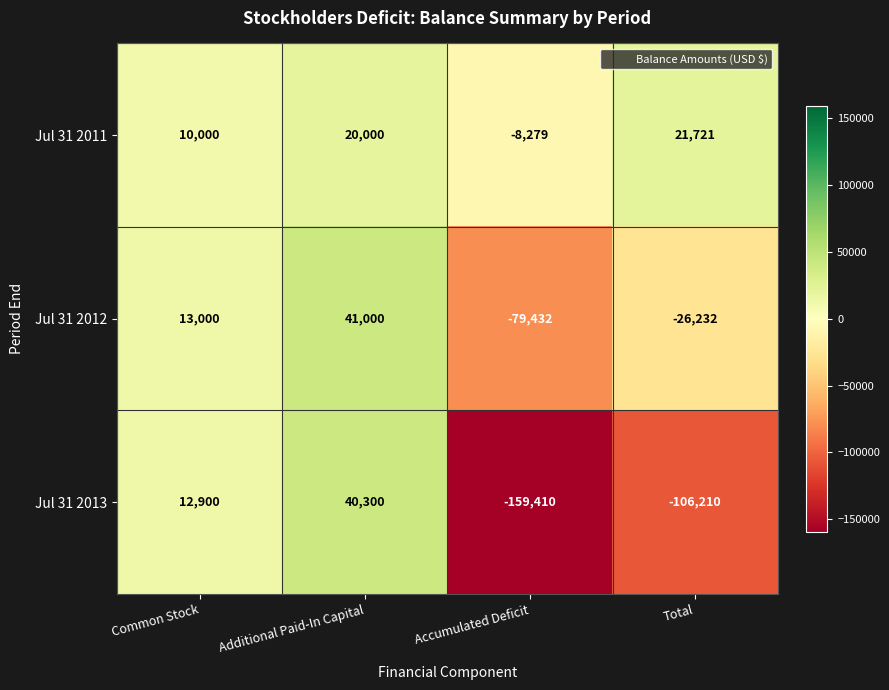

What is the minimum value for Jul 31 2011?

-8279